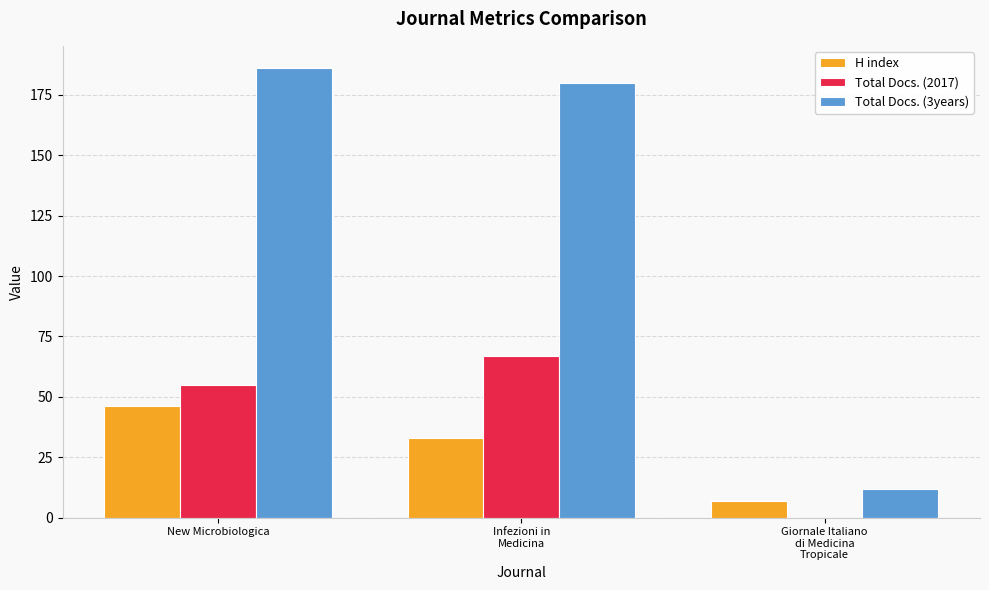

True or false: Total Docs. (3years) has a value of 129 at New Microbiologica.

False